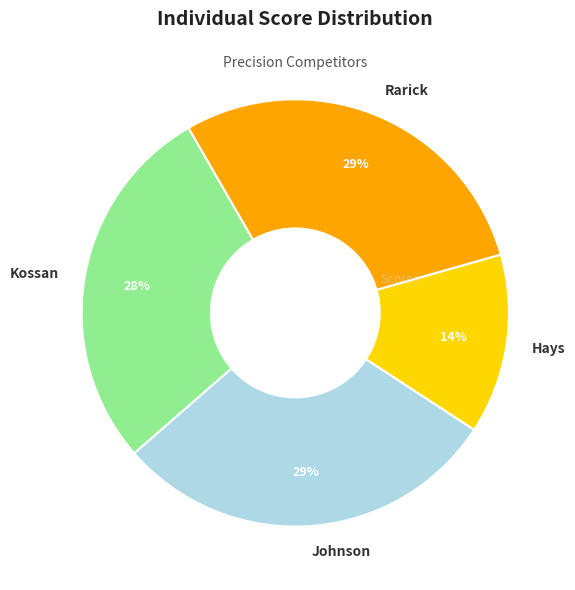

How many segments does this pie chart have?

4